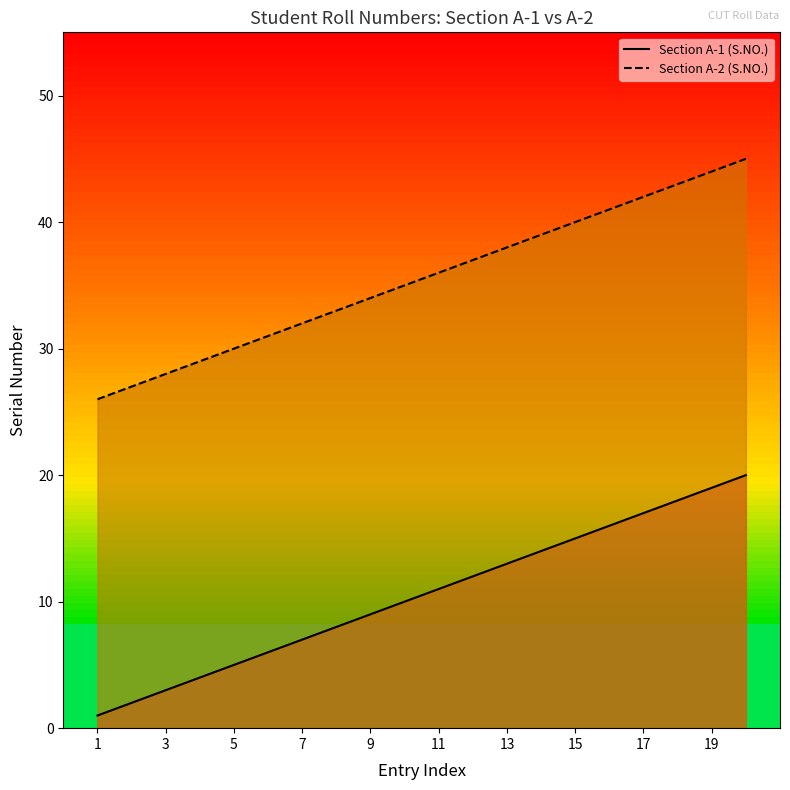

True or false: Section A-1 (S.NO.) has a value of 9 at 9.

True